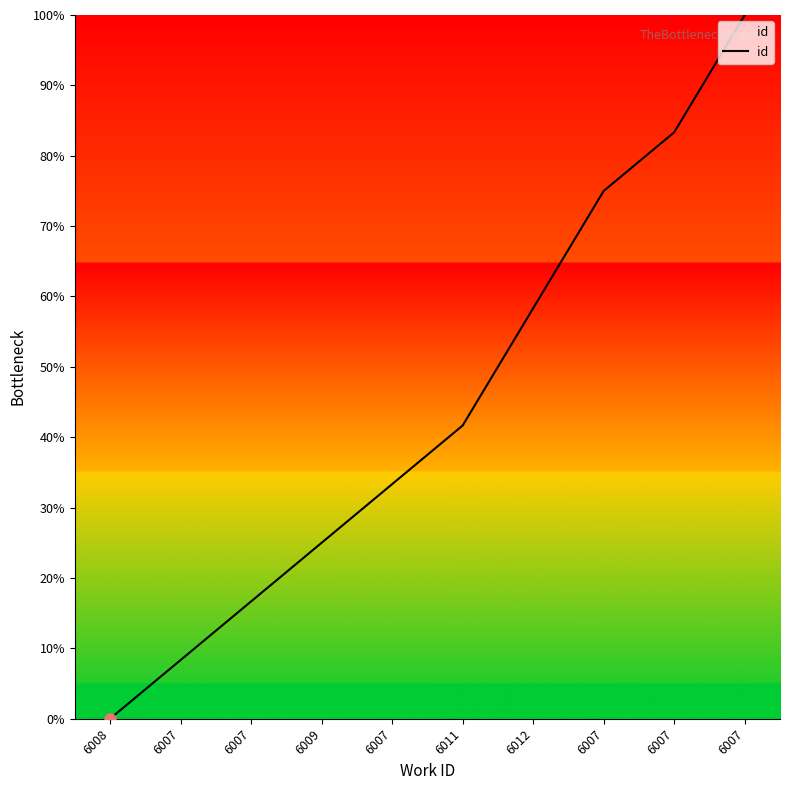

Reading right to left, transcribe all the data shown in this chart.

100.0	83.3	75.0	58.3	41.7	33.3	25.0	16.7	8.3	0.0